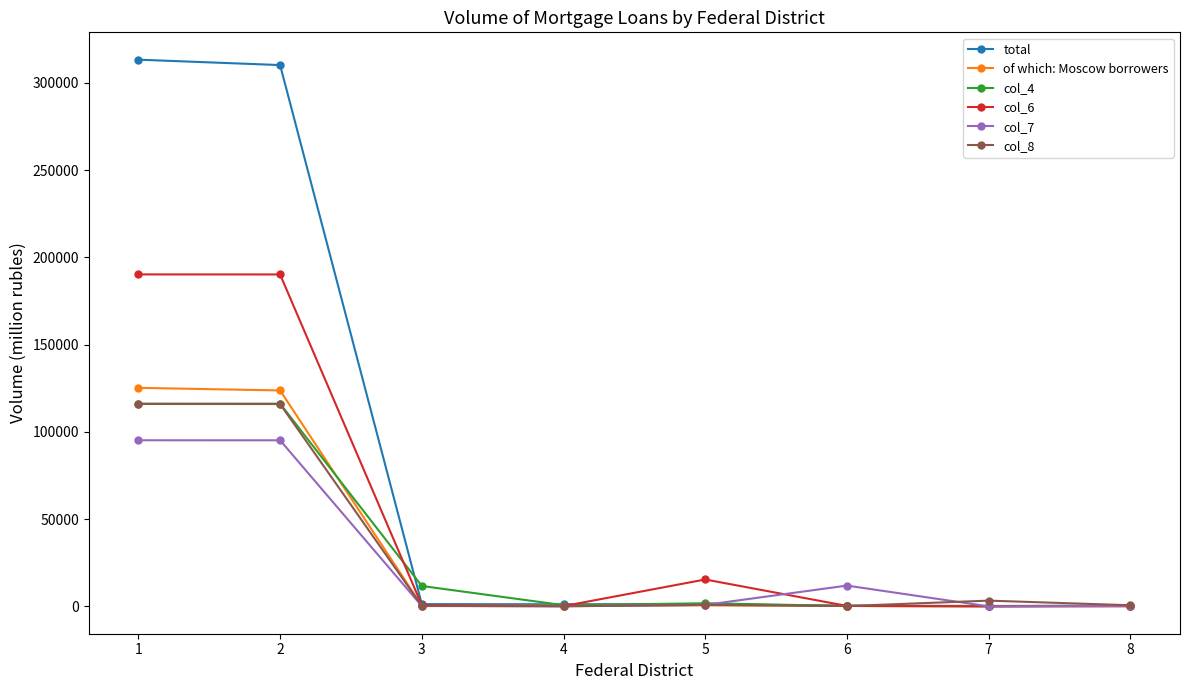

What is the value of the col_8 point at the 6th from the left?

196